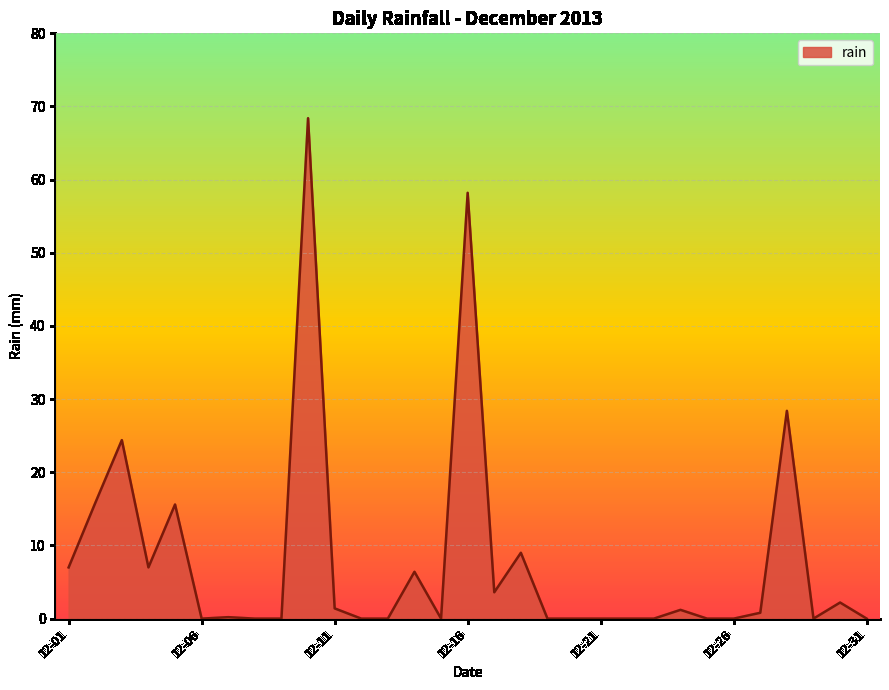

How many categories are shown in the chart?

31